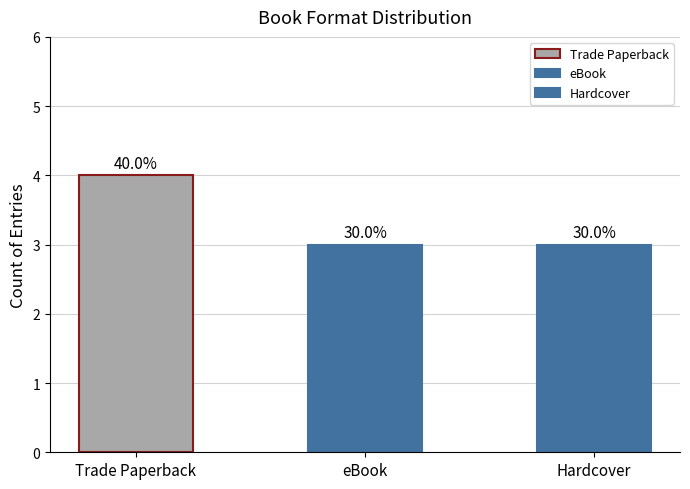

The value at Hardcover is 1. True or false?

False